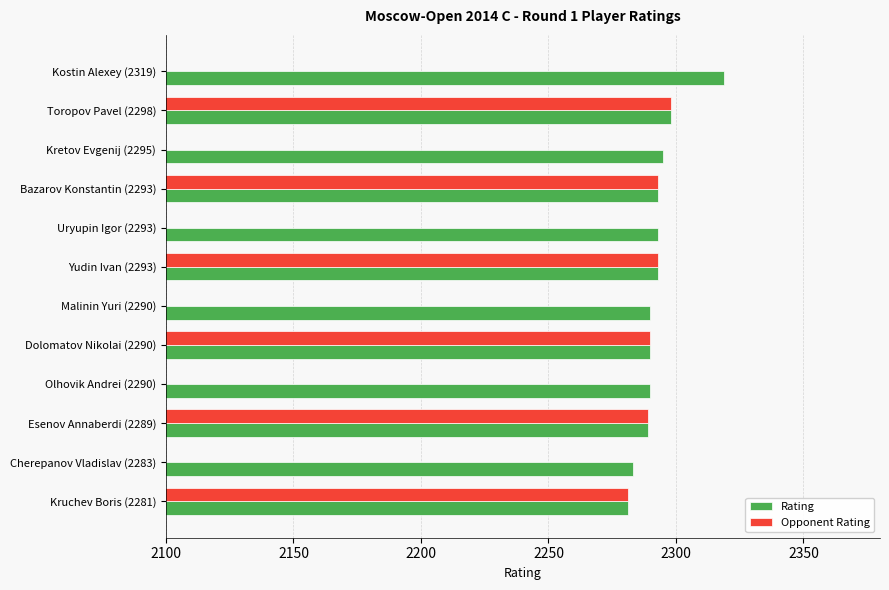

List the series in order of their peak value, lowest first.

Opponent Rating, Rating